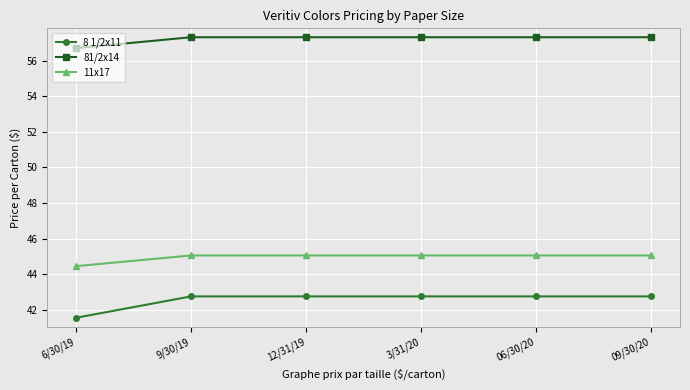

The 81/2x14 series shows 30.6 at 12/31/19. True or false?

False